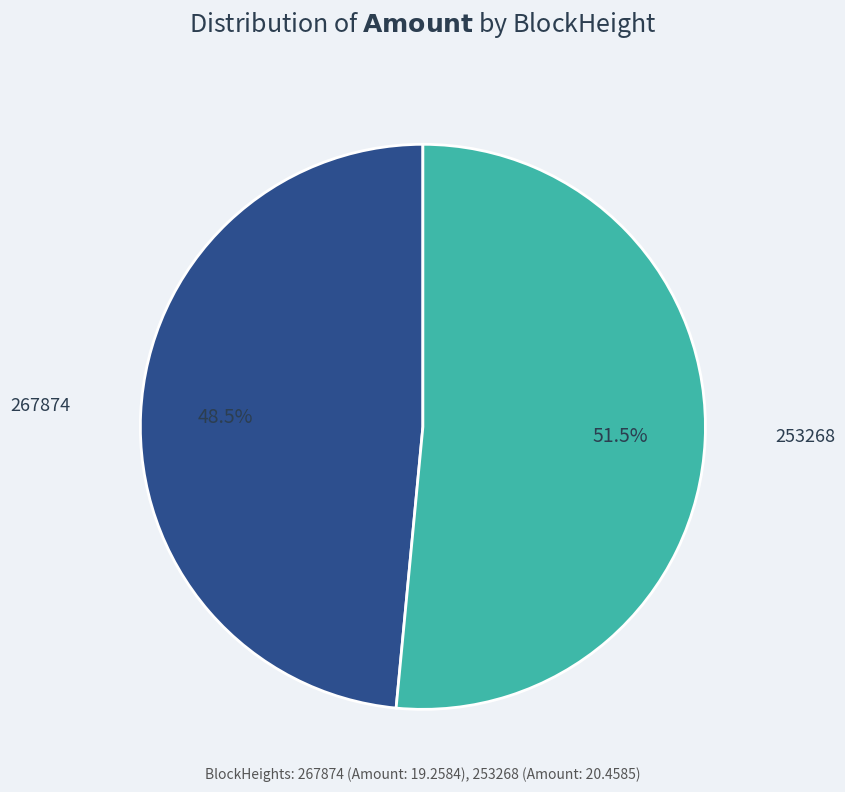

Combined, what portion of the pie is 253268 and 267874?

100.0%